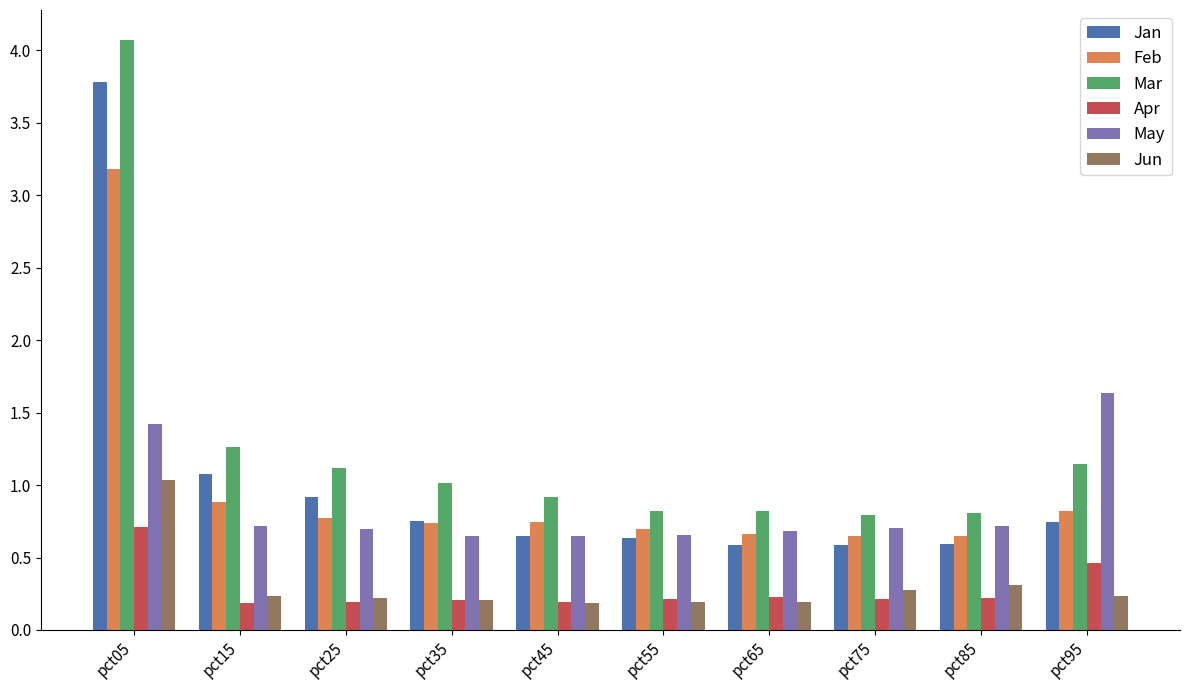

What are all the series names shown in the legend?

Jan, Feb, Mar, Apr, May, Jun